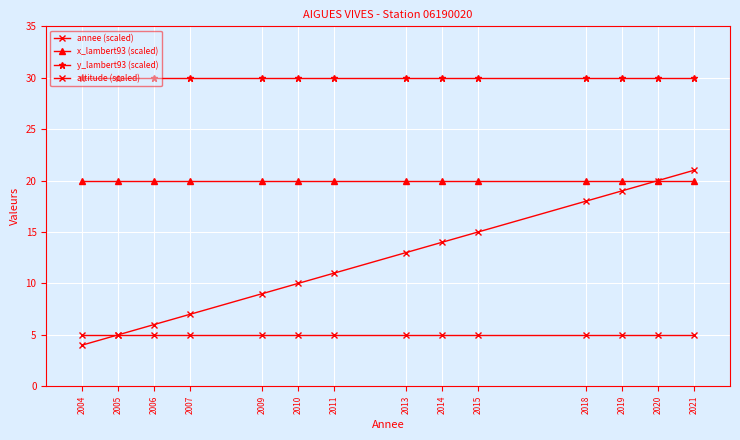

What is the difference between the annee (scaled) values at 2019 and 2014?

5